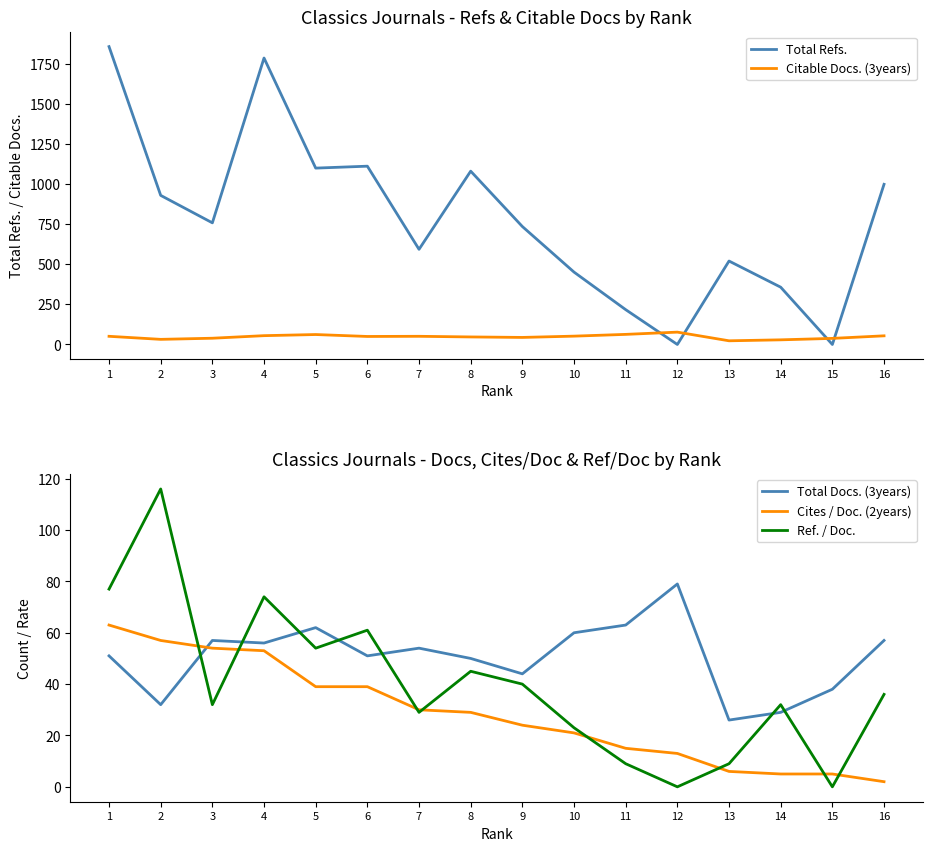

Which label corresponds to the largest value in the chart?

1